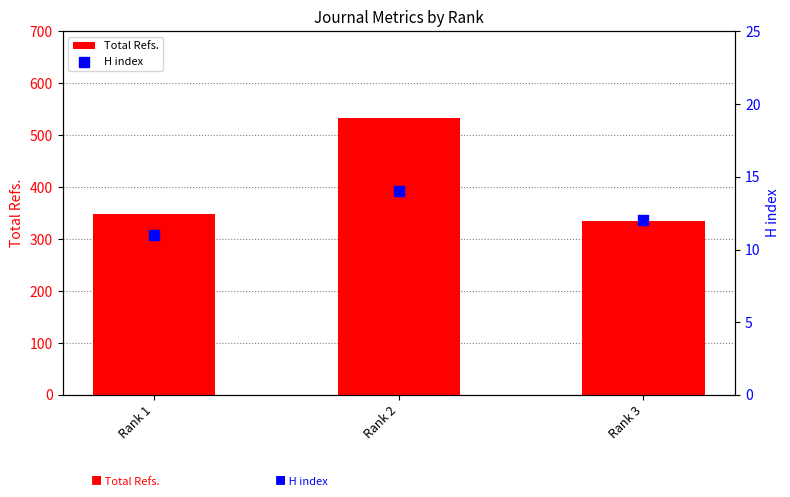

Which series contains the highest Y value?

Total Refs.